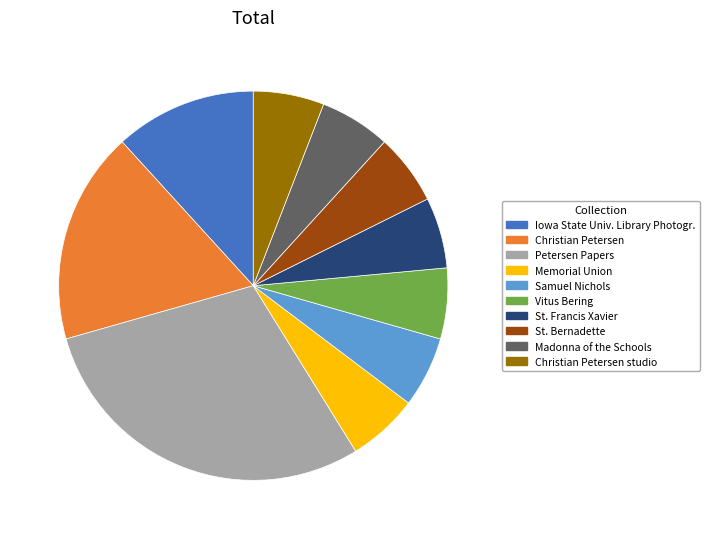

Which category has the biggest portion of the pie?

Petersen Papers